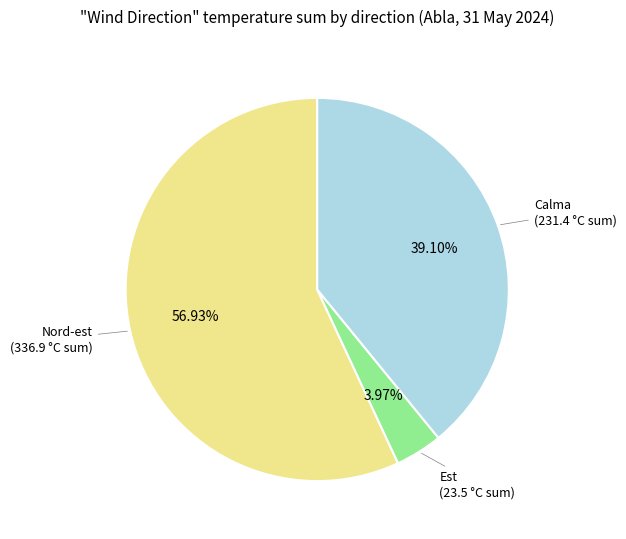

Does any single category account for the majority?

Yes